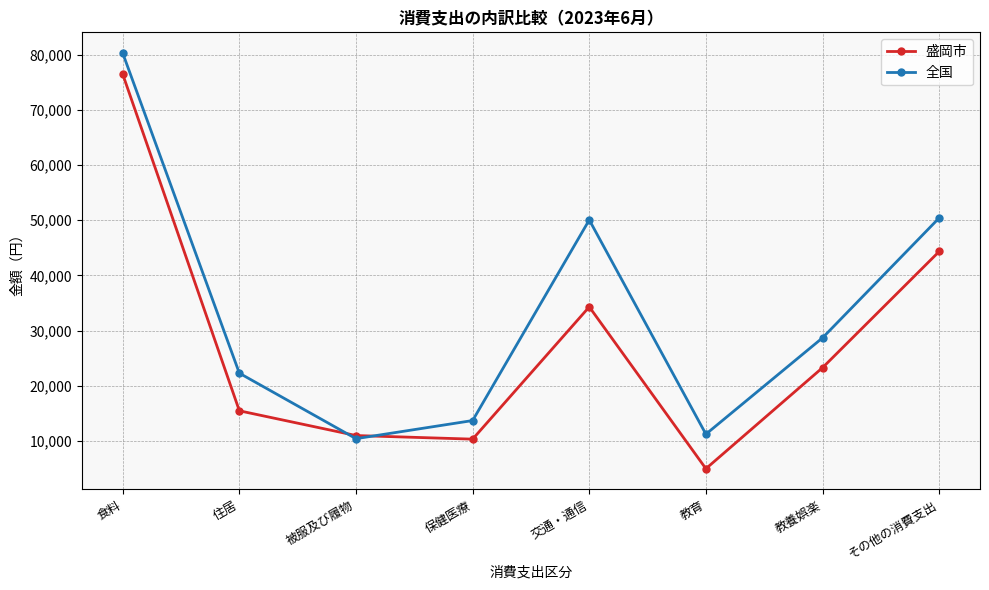

Which label corresponds to the largest value in the chart?

食料